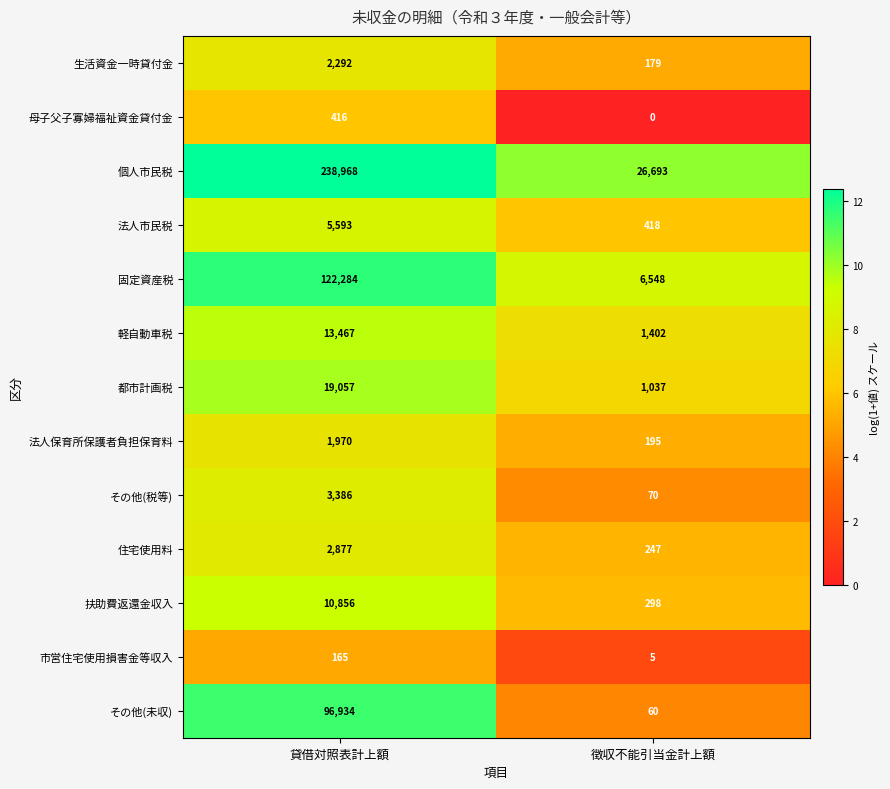

The value of 生活資金一時貸付金 at 貸借対照表計上額 is 541. True or false?

False